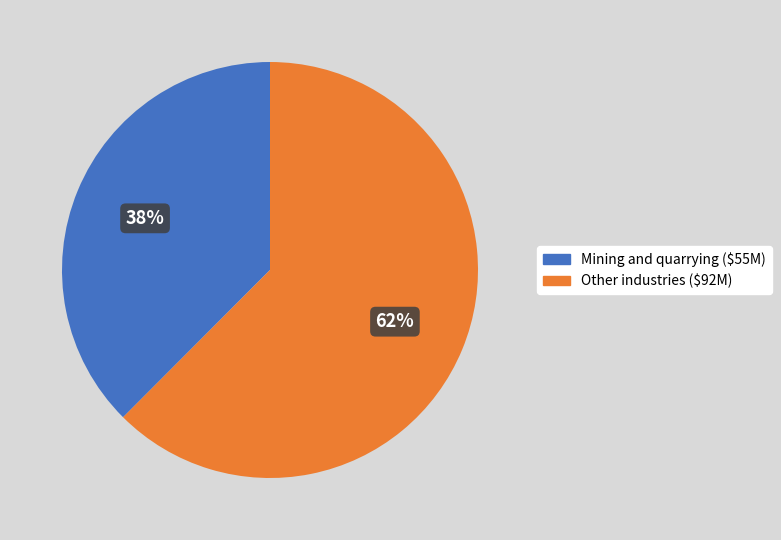

To the nearest percent, what is the average slice percentage?

50%